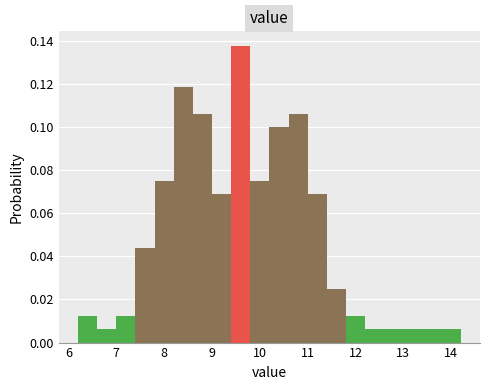

Reading left to right, transcribe this chart: for each bar, give the range it covers on the x-axis and its height. The values are not printed on the chart, so give them approximately, as read against the axis.

6.2 to 6.6: 0.012
6.6 to 7.0: 0.006
7.0 to 7.4: 0.012
7.4 to 7.8: 0.044
7.8 to 8.2: 0.076
8.2 to 8.6: 0.118
8.6 to 9.0: 0.106
9.0 to 9.4: 0.068
9.4 to 9.8: 0.138
9.8 to 10.2: 0.076
10.2 to 10.6: 0.100
10.6 to 11.0: 0.106
11.0 to 11.4: 0.068
11.4 to 11.8: 0.026
11.8 to 12.2: 0.012
12.2 to 12.6: 0.006
12.6 to 13.0: 0.006
13.0 to 13.4: 0.006
13.4 to 13.8: 0.006
13.8 to 14.2: 0.006